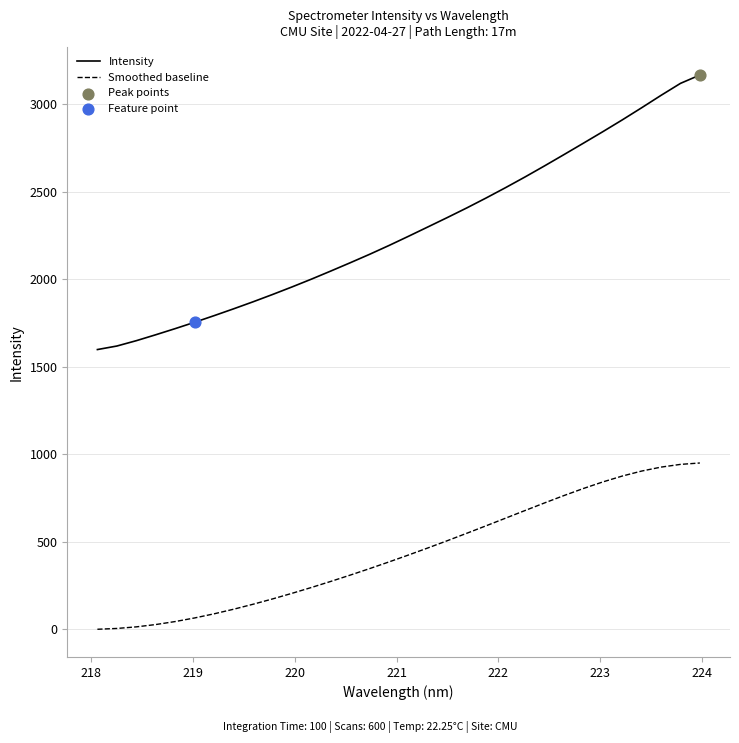

Which series has the largest total across all categories?

Intensity